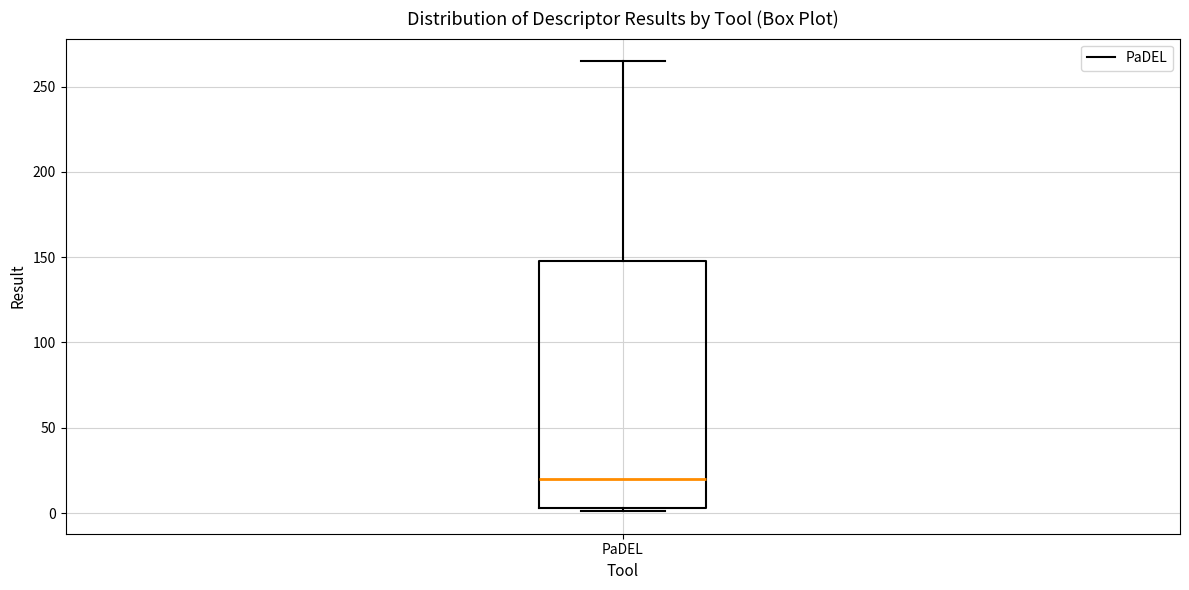

Transcribe this box plot: give where the median line is, the range the box spans, and where the two whiskers end, as read against the y-axis. The values are not printed on the chart, so give them approximately, as read against the axis.

median 20, box 5 to 150, whiskers 0 to 265